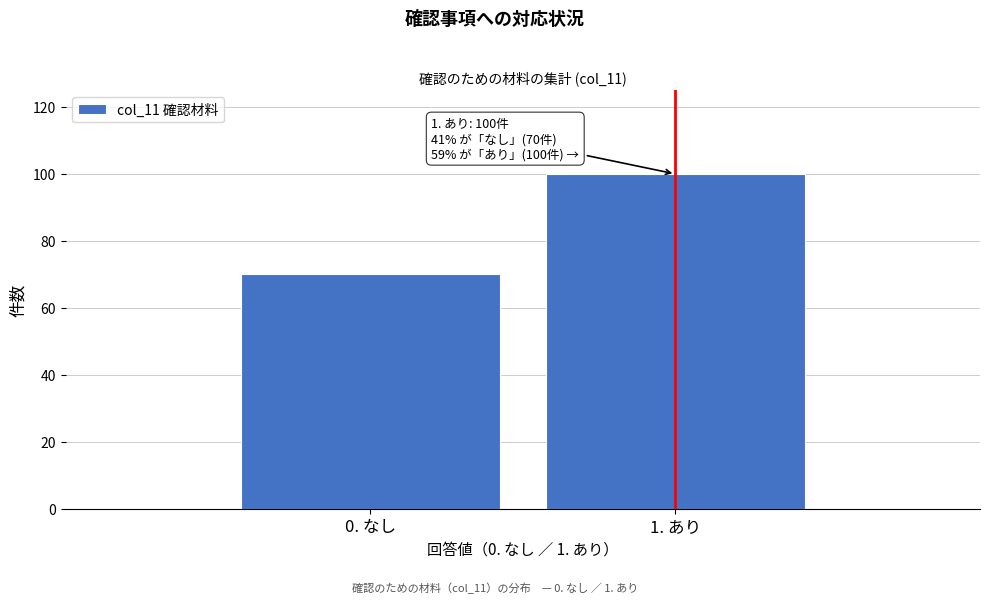

Reading right to left, transcribe all the data shown in this chart.

1. あり=100	0. なし=70